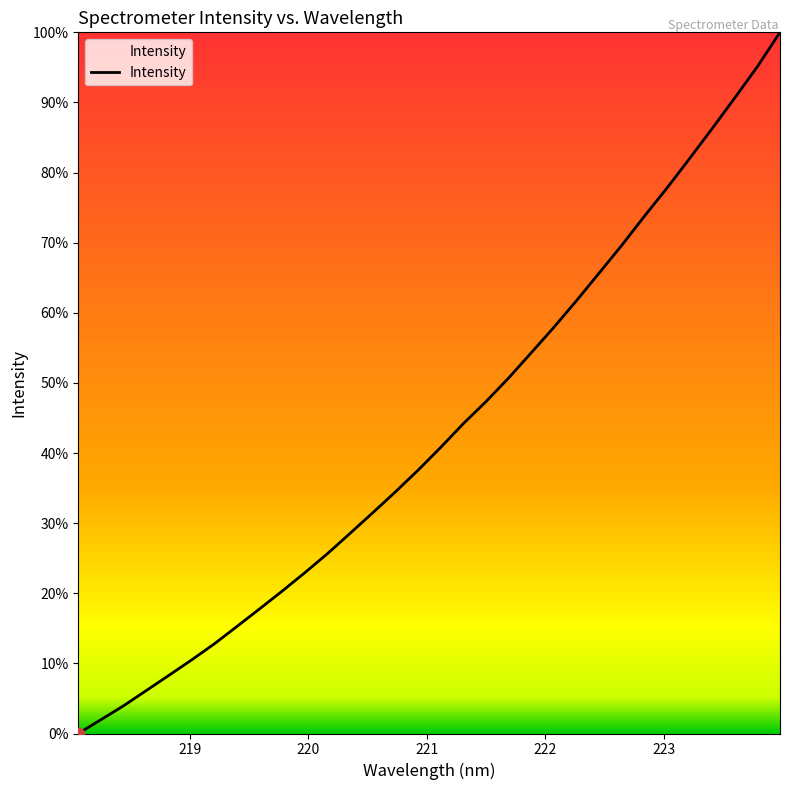

What is the greatest value displayed?

100.0